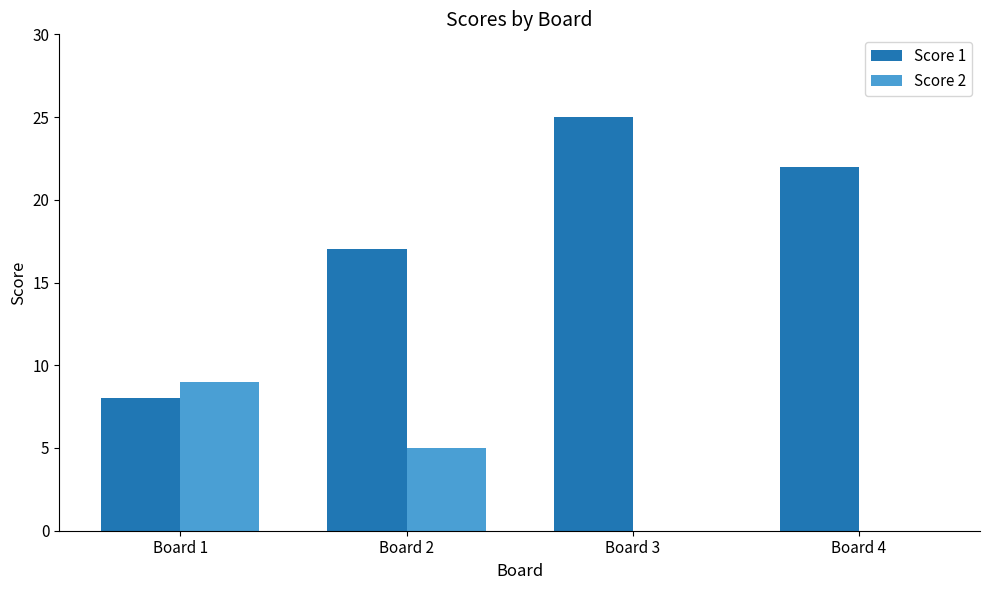

Reading left to right, what are all the values shown in this chart?

Score 1: 8	17	25	22
Score 2: 9	5	0	0